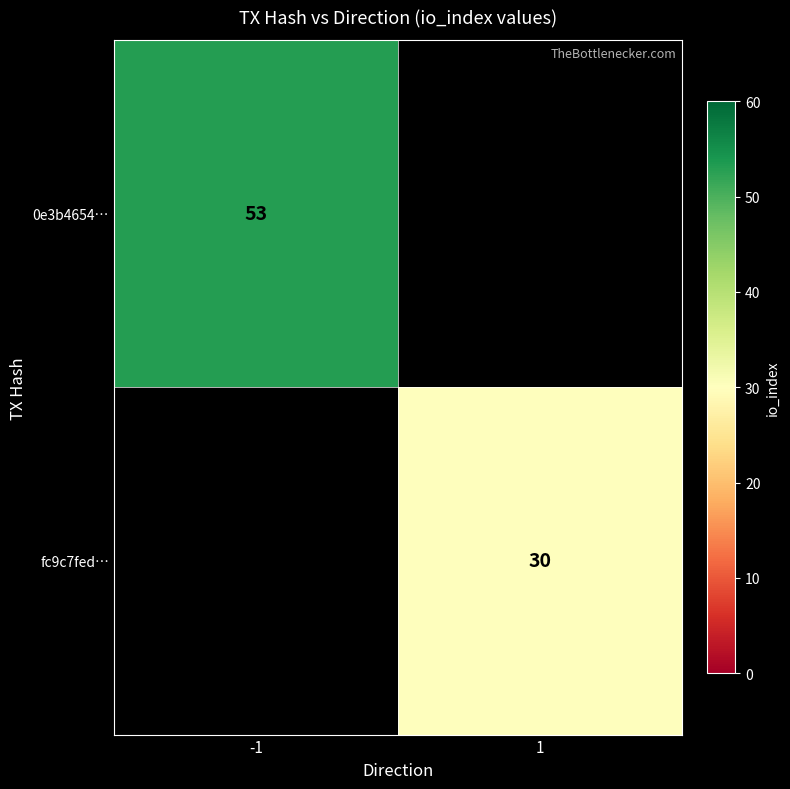

Is it true that 0e3b4654… equals 76 at -1?

False